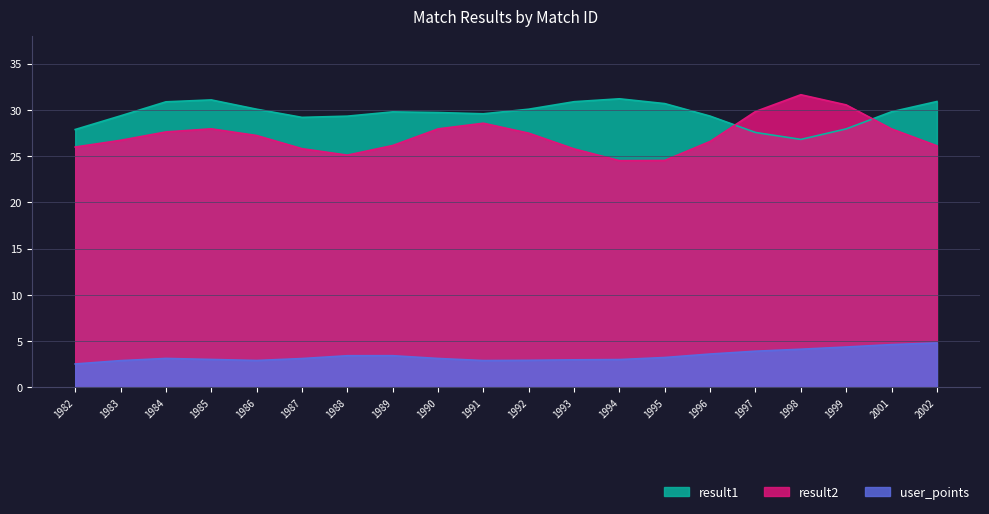

Which series has the largest total across all categories?

result1